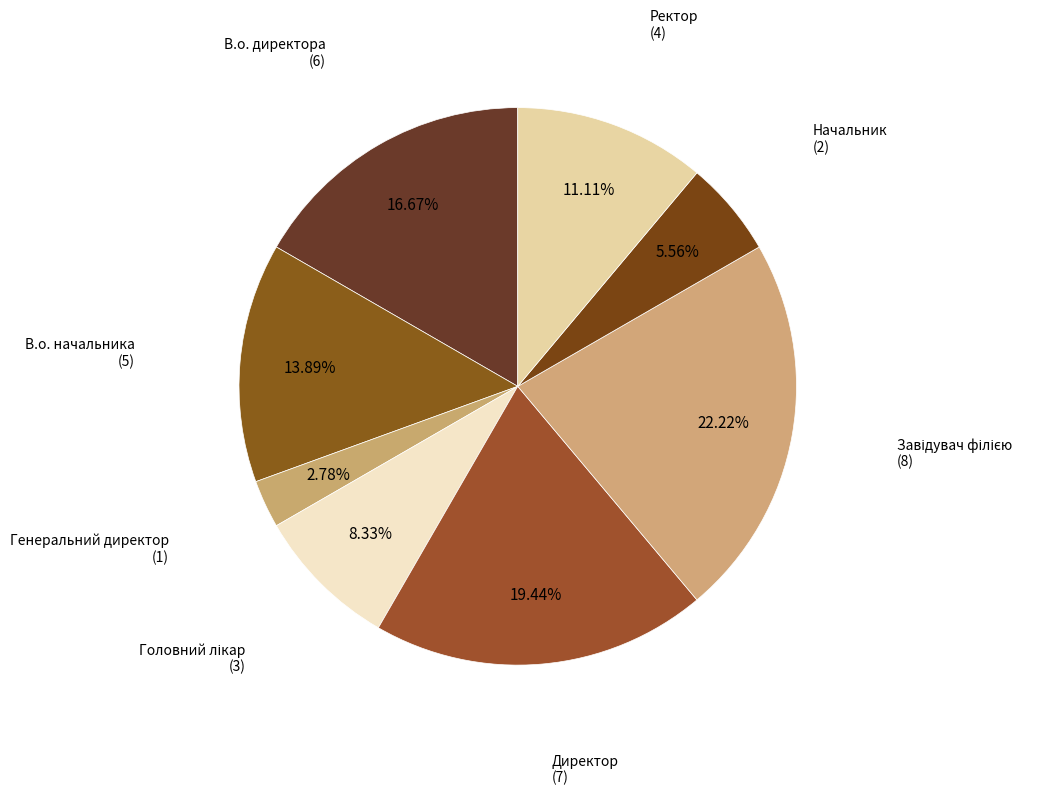

Does any single category account for the majority?

No